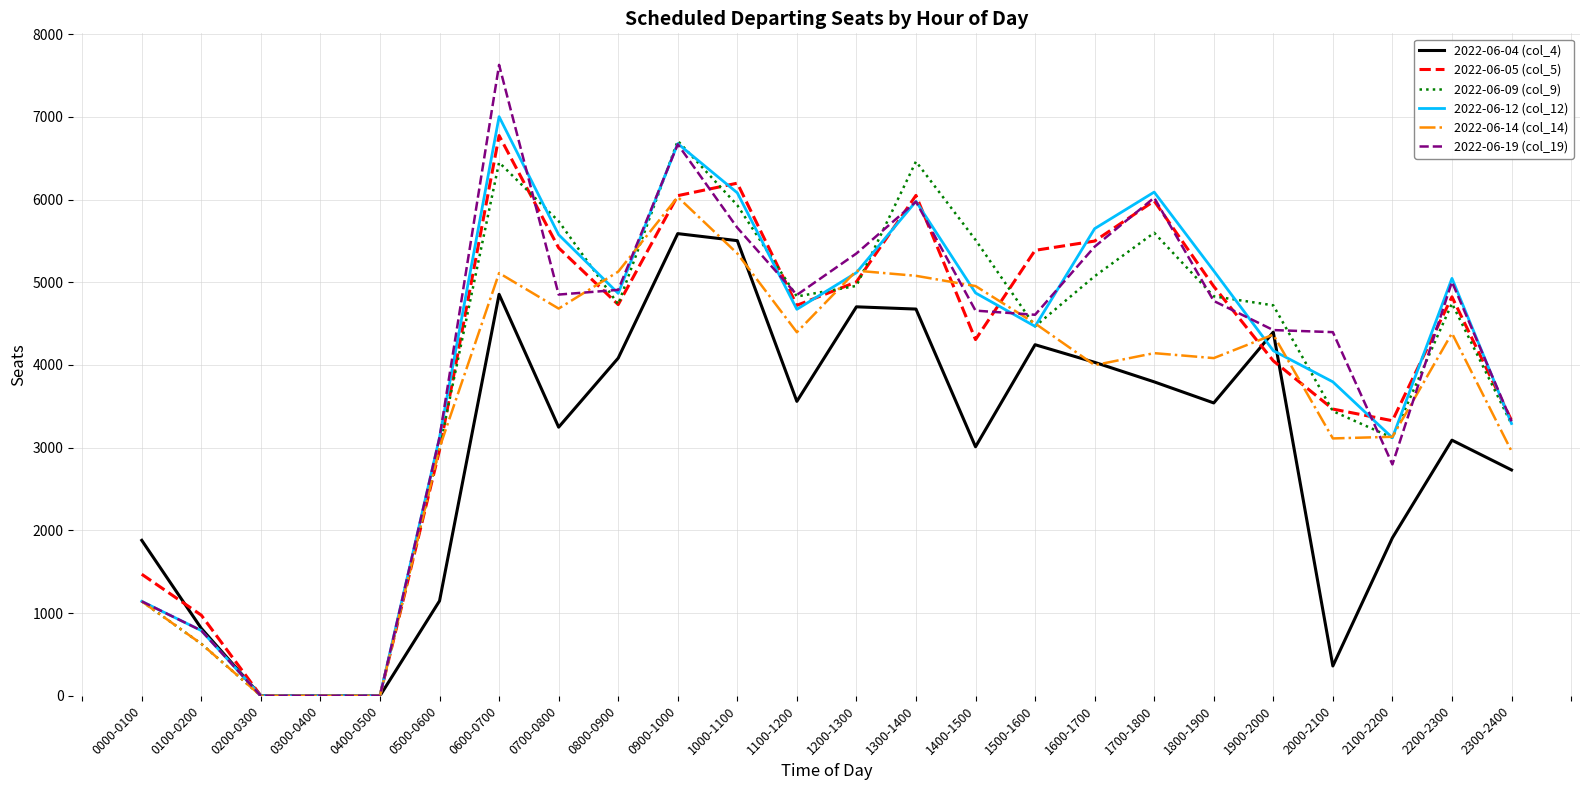

Is the value of 2022-06-14 (col_14) at 0000-0100 greater than the value of 2022-06-09 (col_9) at 1200-1300?

No